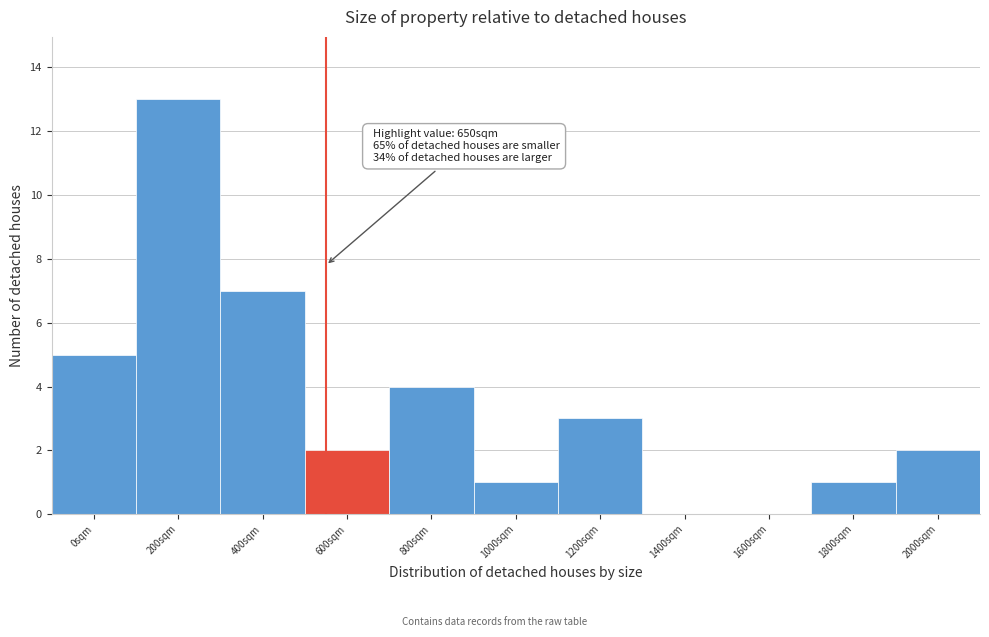

Reading left to right, extract all data points from this chart.

0sqm=5	200sqm=13	400sqm=7	600sqm=2	800sqm=4	1000sqm=1	1200sqm=3	1400sqm=0	1600sqm=0	1800sqm=1	2000sqm=2